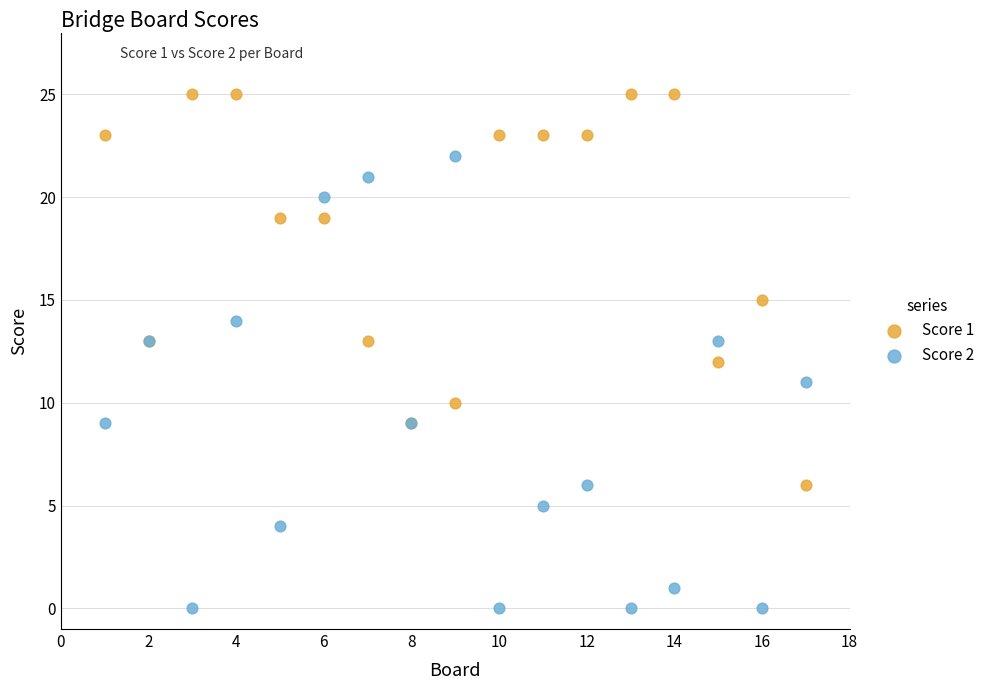

What is the X range (max minus min) for the scatter plot?

16